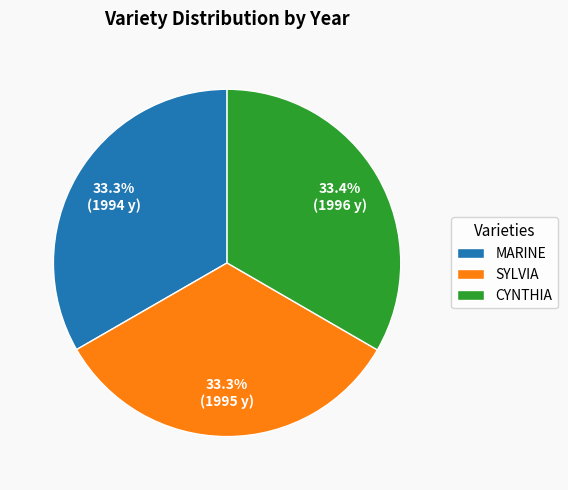

Does SYLVIA represent more than half of the total?

No